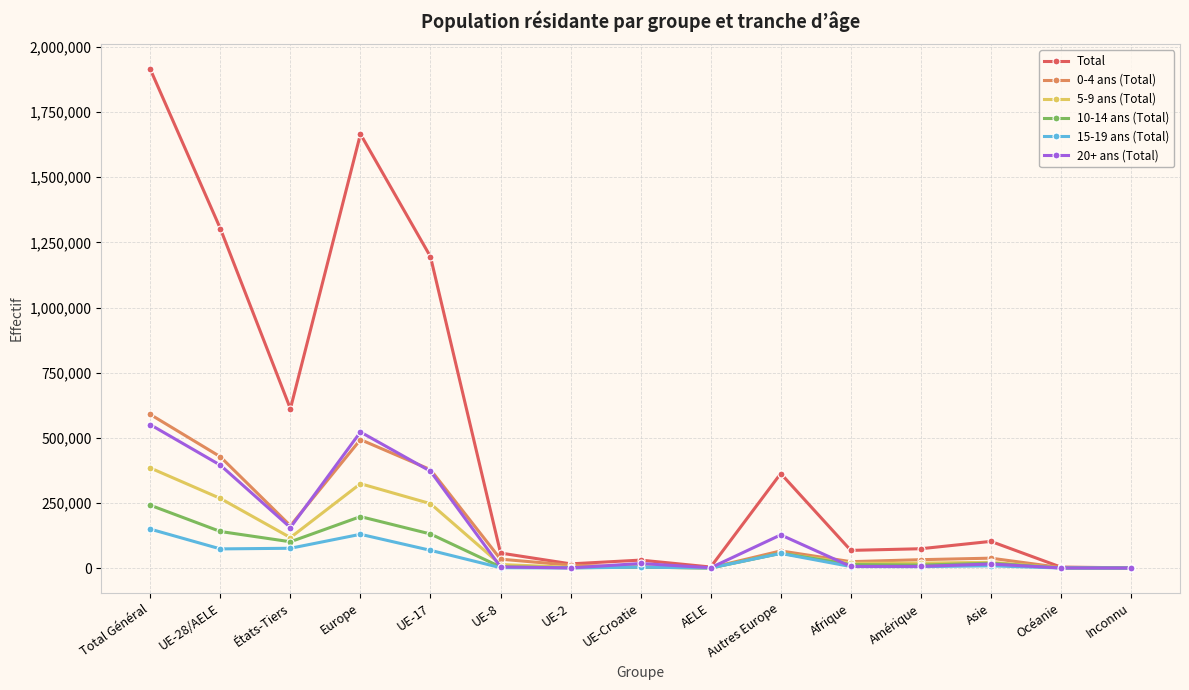

The 15-19 ans (Total) series shows 149399 at Total Général. True or false?

True